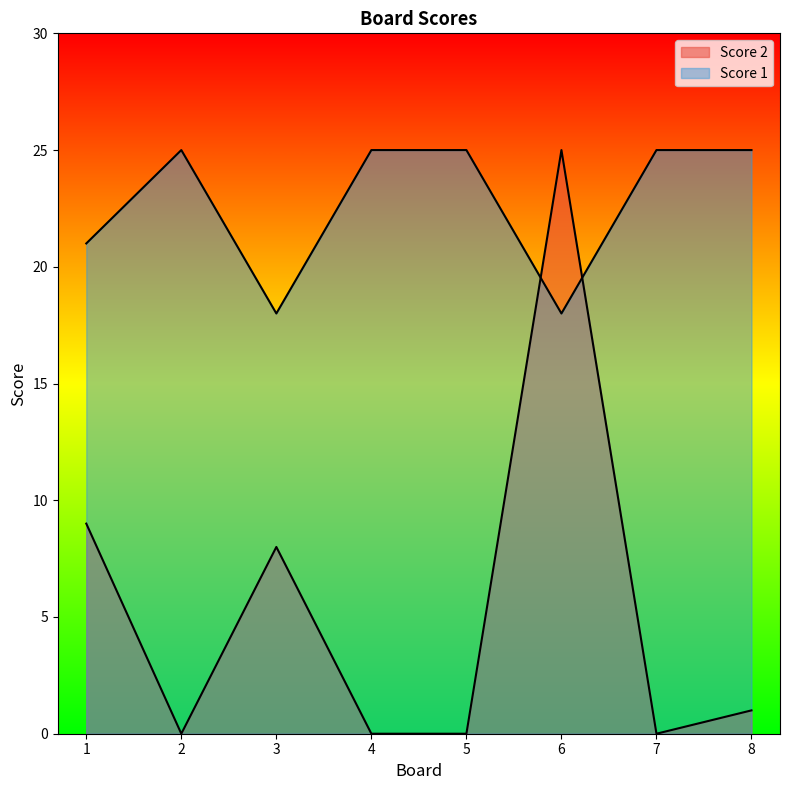

How many categories are shown in the chart?

8